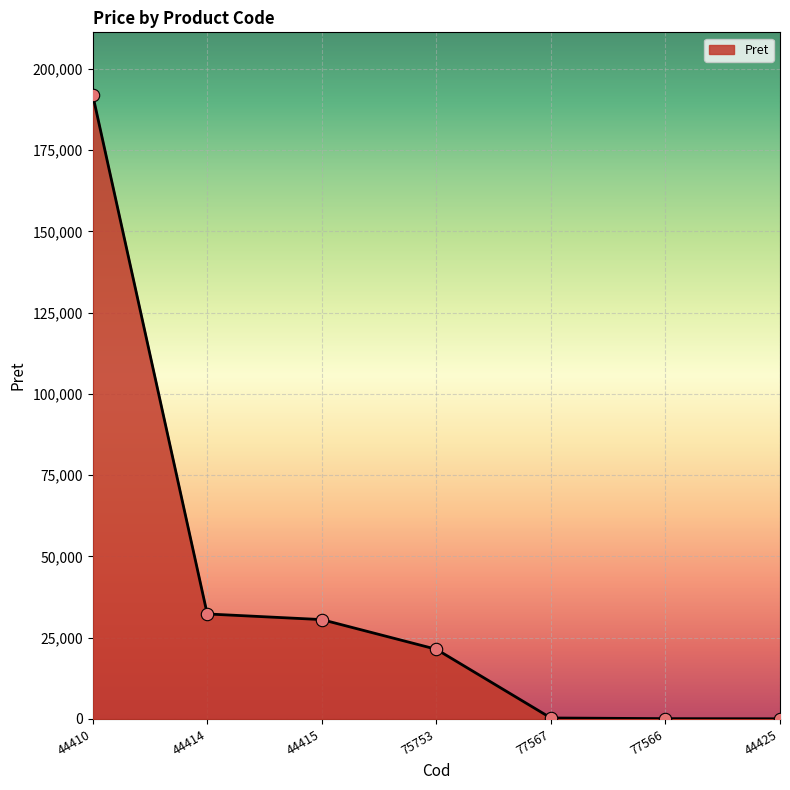

Approximately how many times larger is the value at 77567 compared to 77566?

3.0